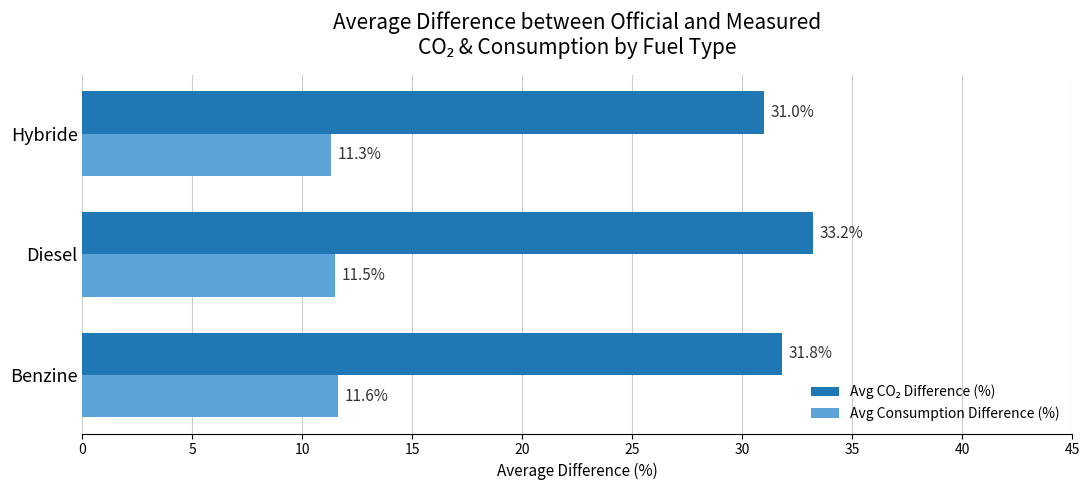

At which category does the chart reach its peak across all series?

Diesel